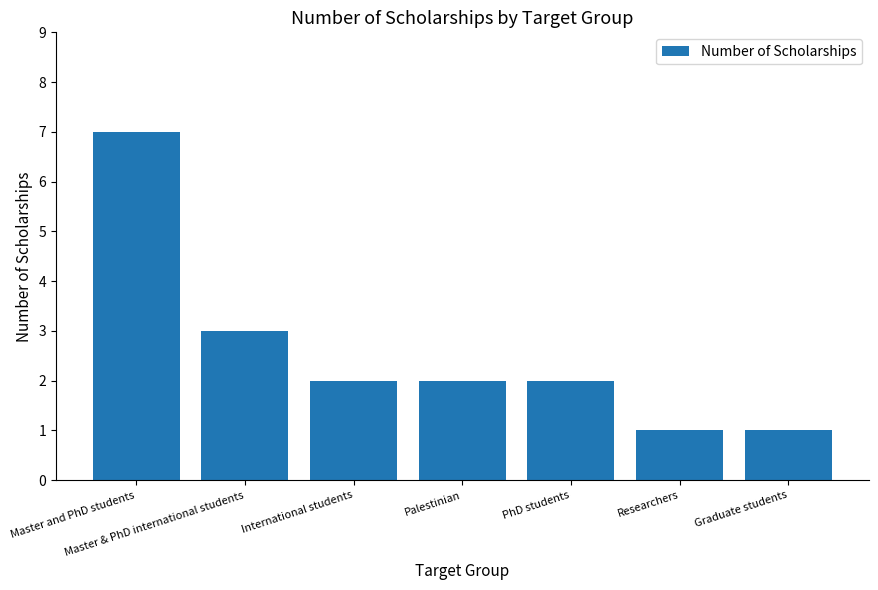

What is the difference between the second highest and second lowest values?

2